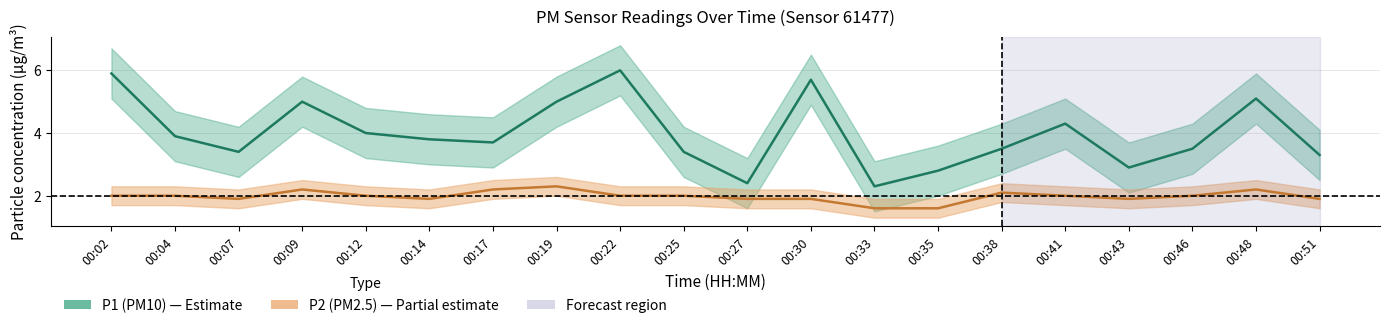

How many P2 values are between 1 and 2?

15